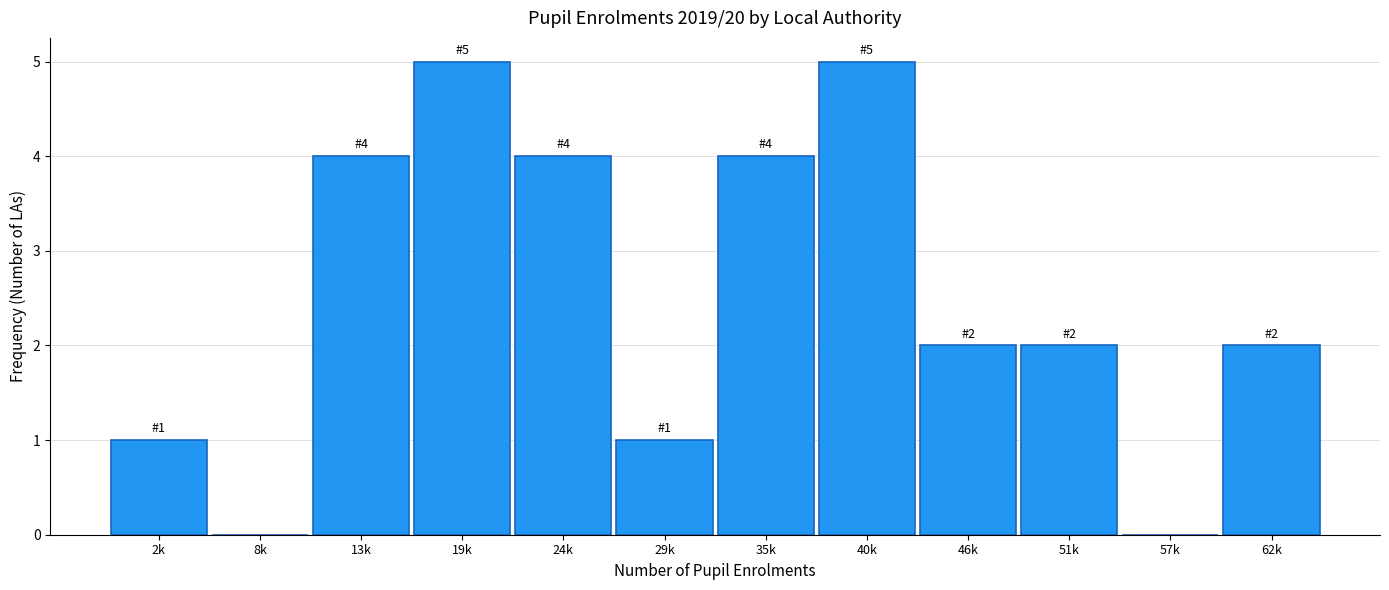

Reading right to left, transcribe all the data shown in this chart.

62k=2	57k=0	51k=2	46k=2	40k=5	35k=4	29k=1	24k=4	19k=5	13k=4	8k=0	2k=1